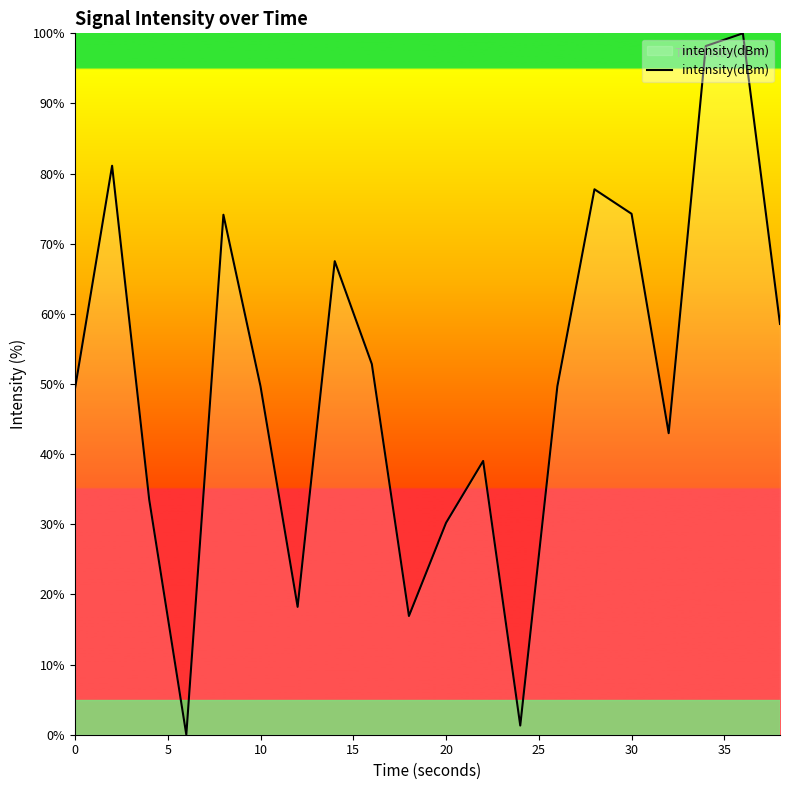

How many values are above zero?

19